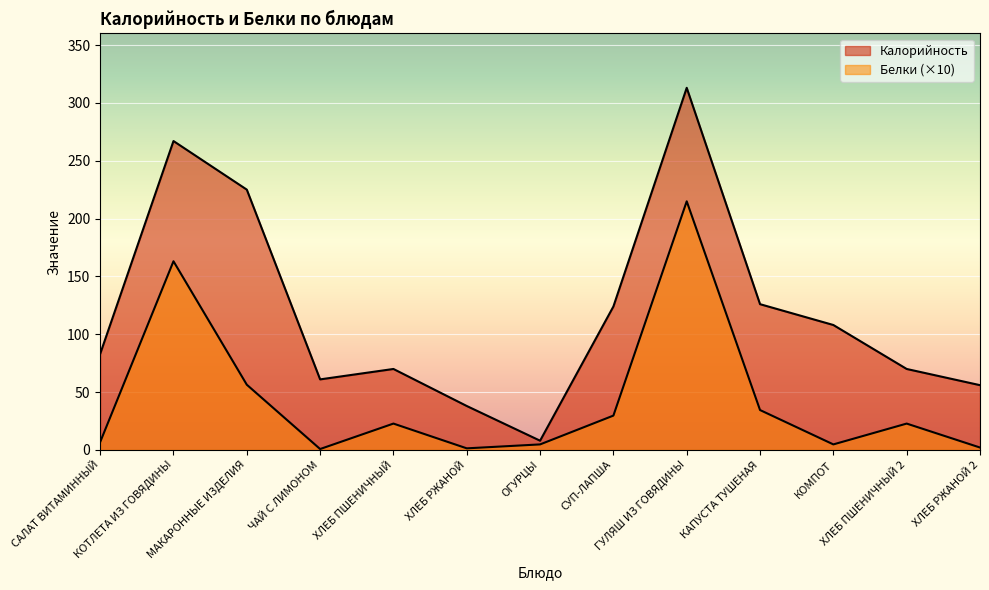

True or false: Белки and Калорийность cross at least once.

False